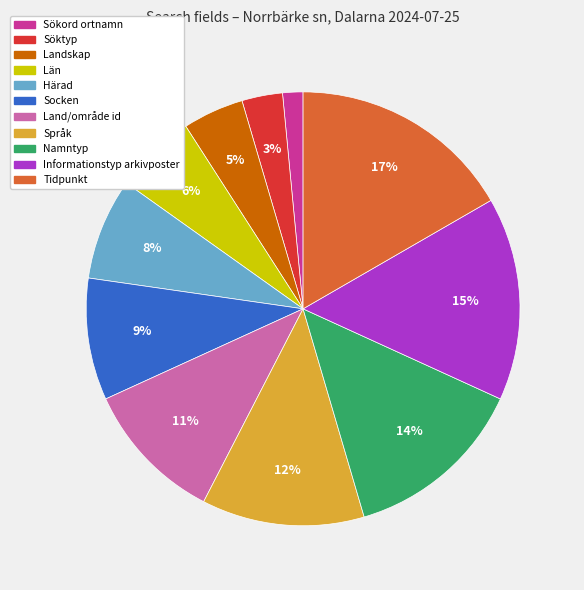

Approximately how many times larger is the value at Informationstyp arkivposter compared to Socken?

1.7